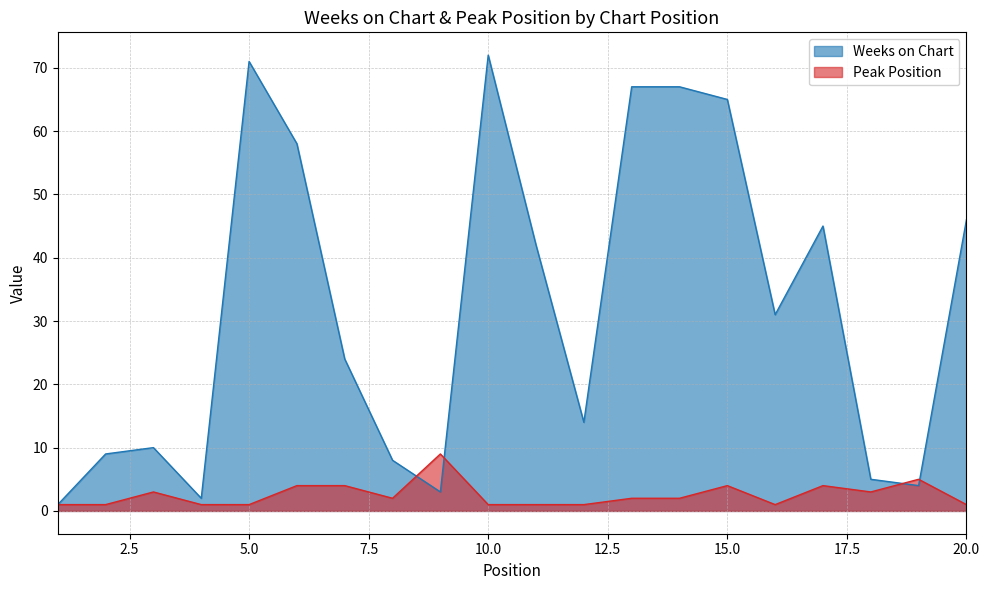

What is the maximum value for Weeks on Chart?

72